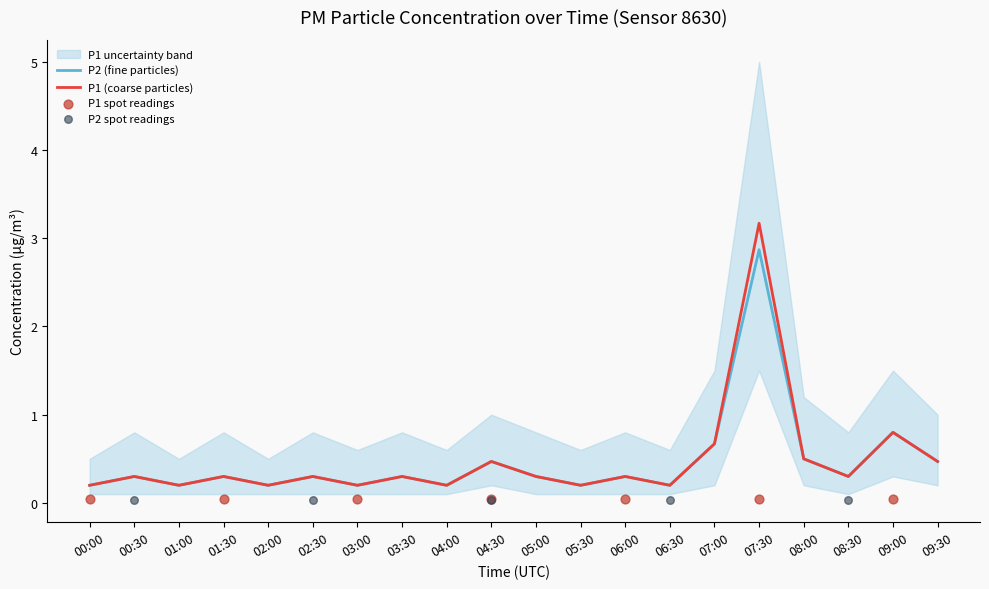

At which category is the sum across all series the highest?

07:30